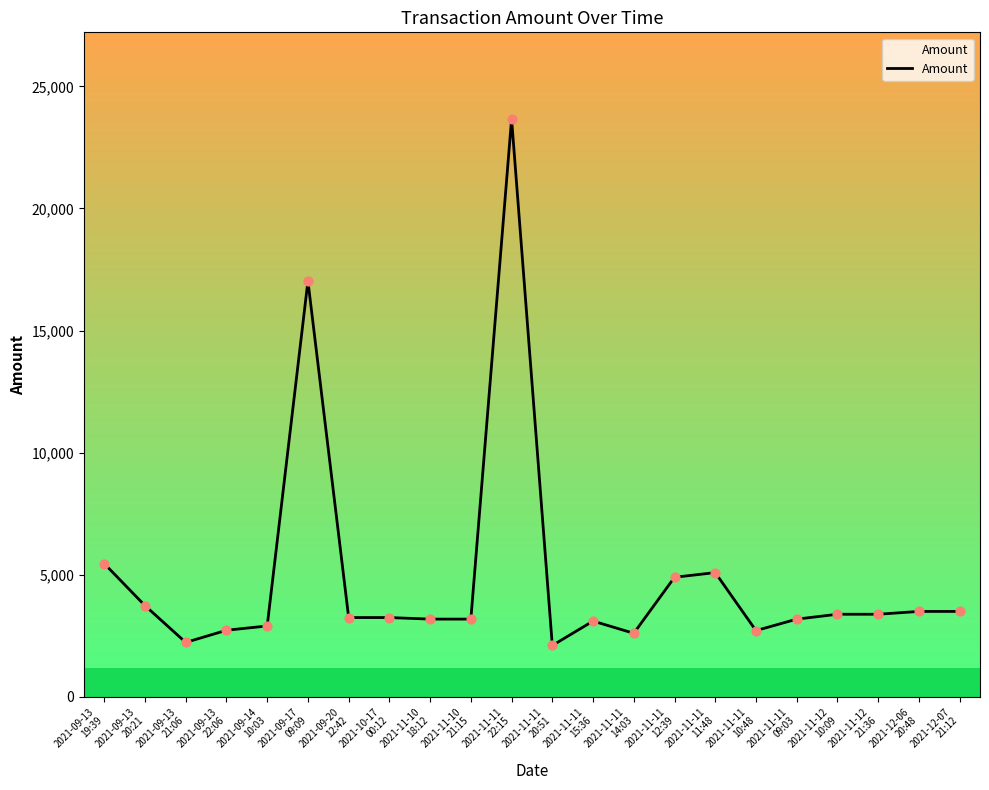

What is the smallest value displayed?

2099.5